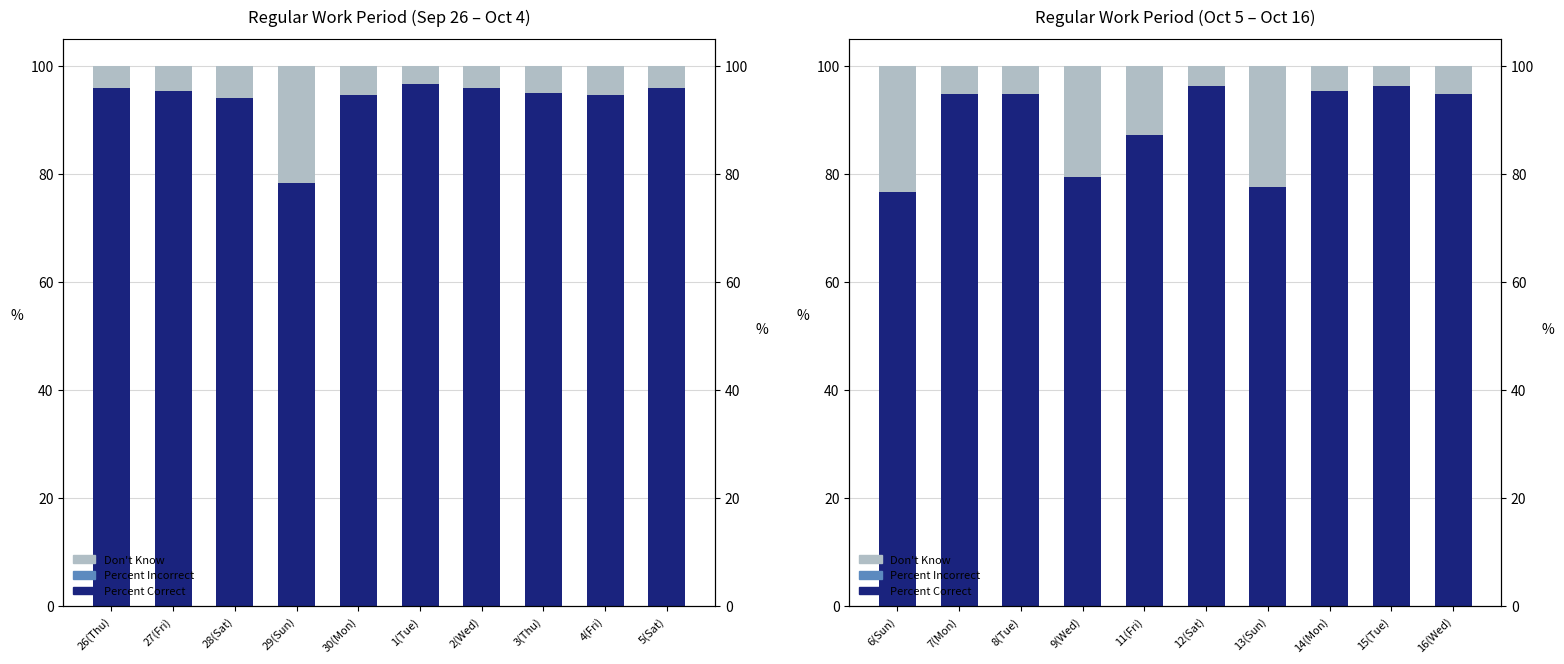

What is the average value of the Don't Know series?

10.6